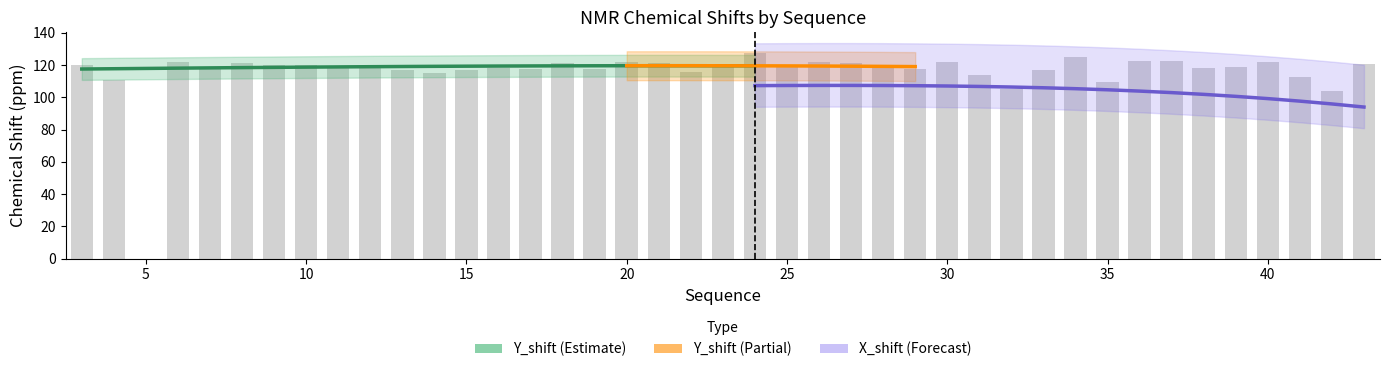

The value at 7 is 30.0. True or false?

False